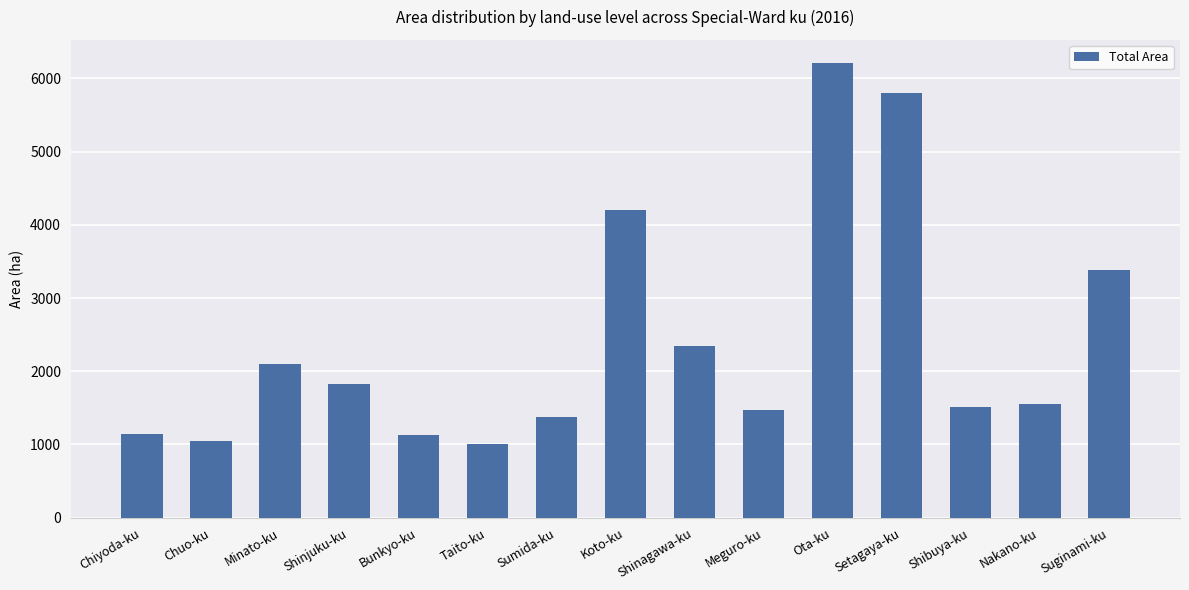

The chart shows a value of 1825.4 at Shinjuku-ku. True or false?

True